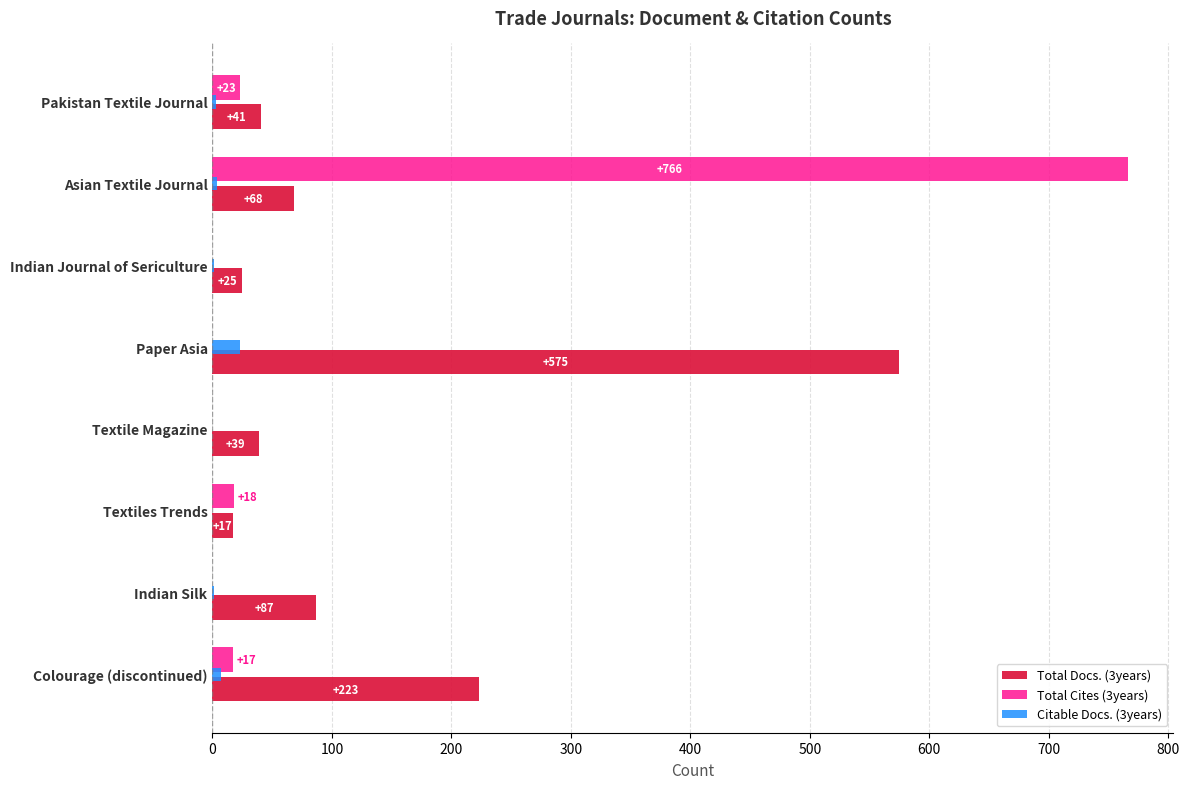

Which label corresponds to the largest value in the chart?

Asian Textile Journal